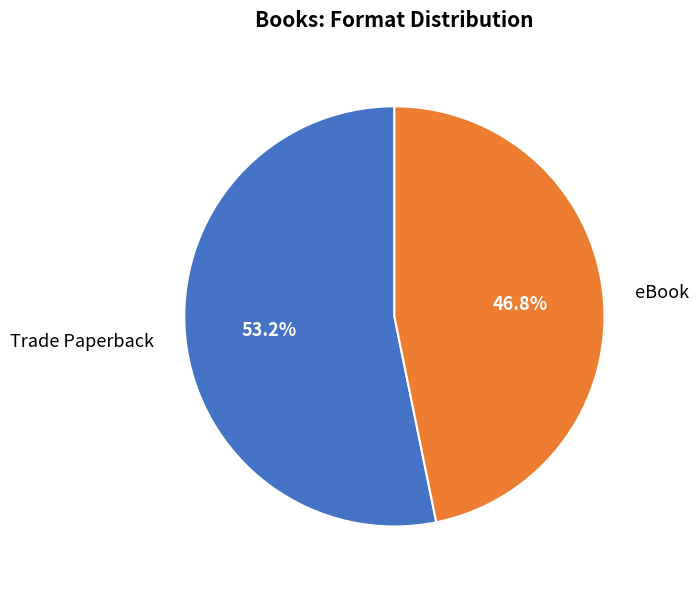

Count the number of slices in the pie.

2